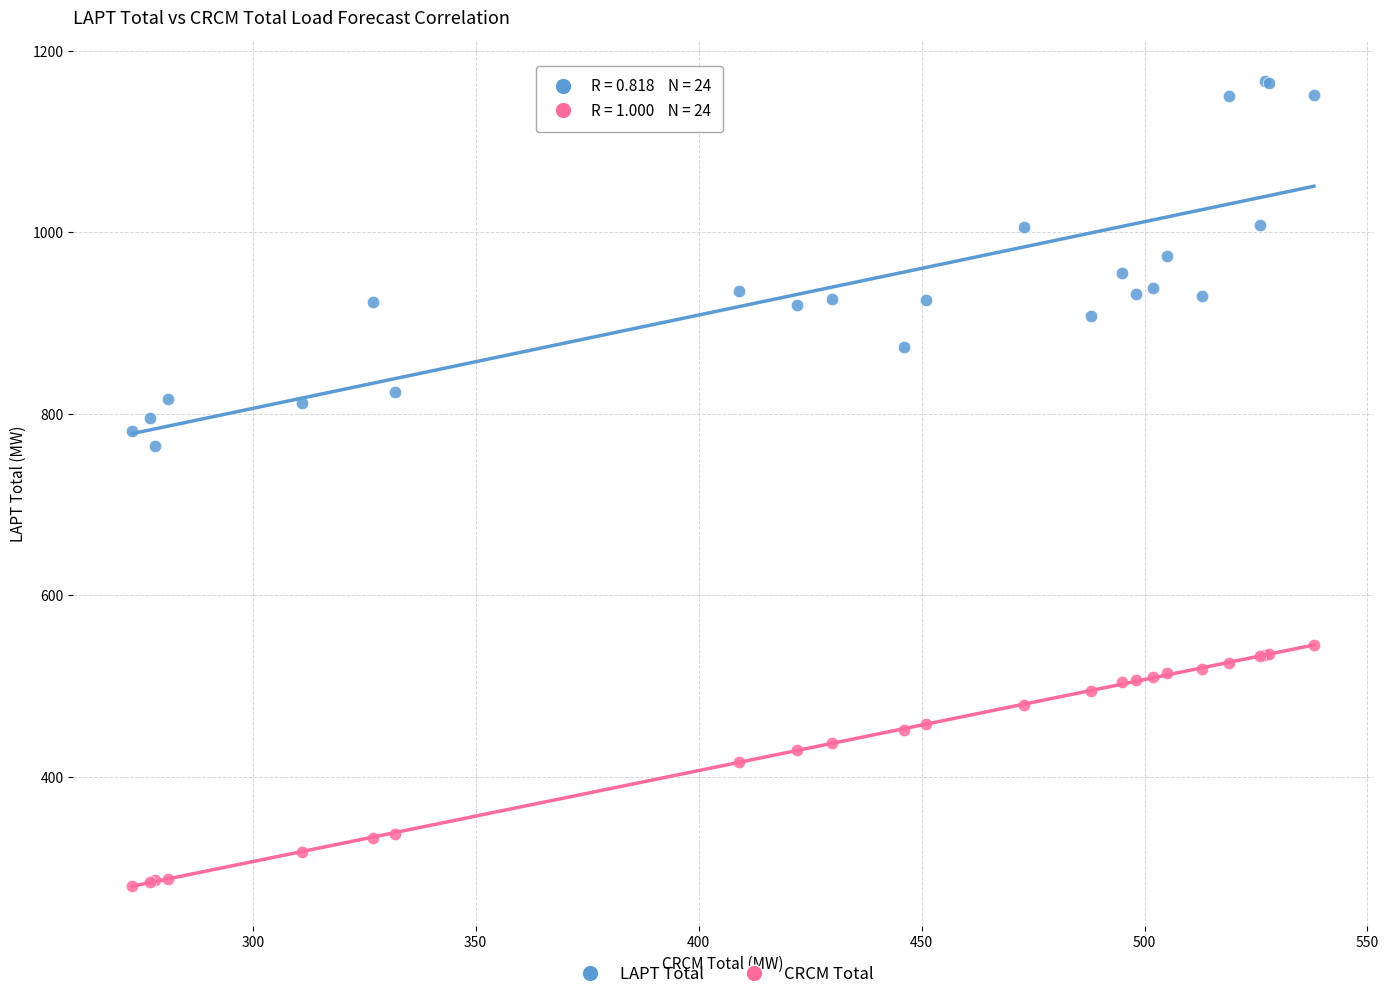

Which series reaches the maximum Y coordinate?

LAPT Total